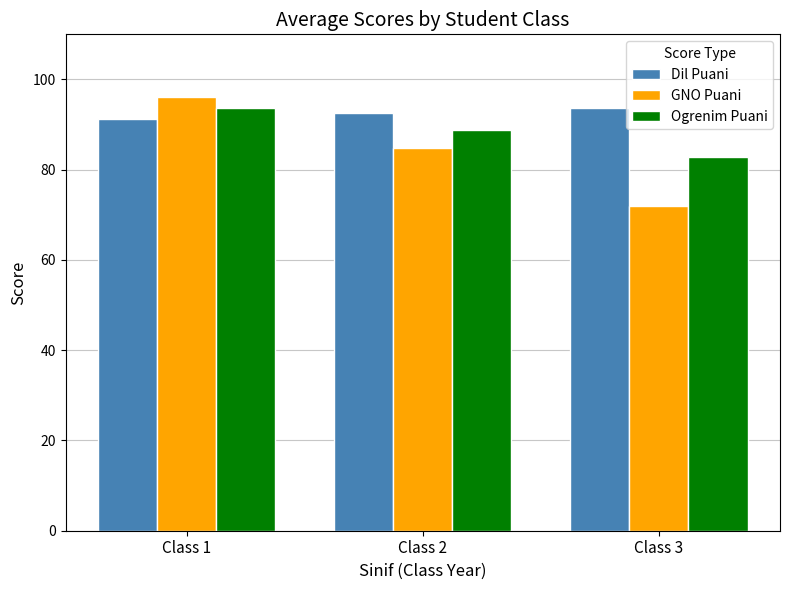

What is the difference between the maximum and minimum values in the GNO Puani series?

24.0